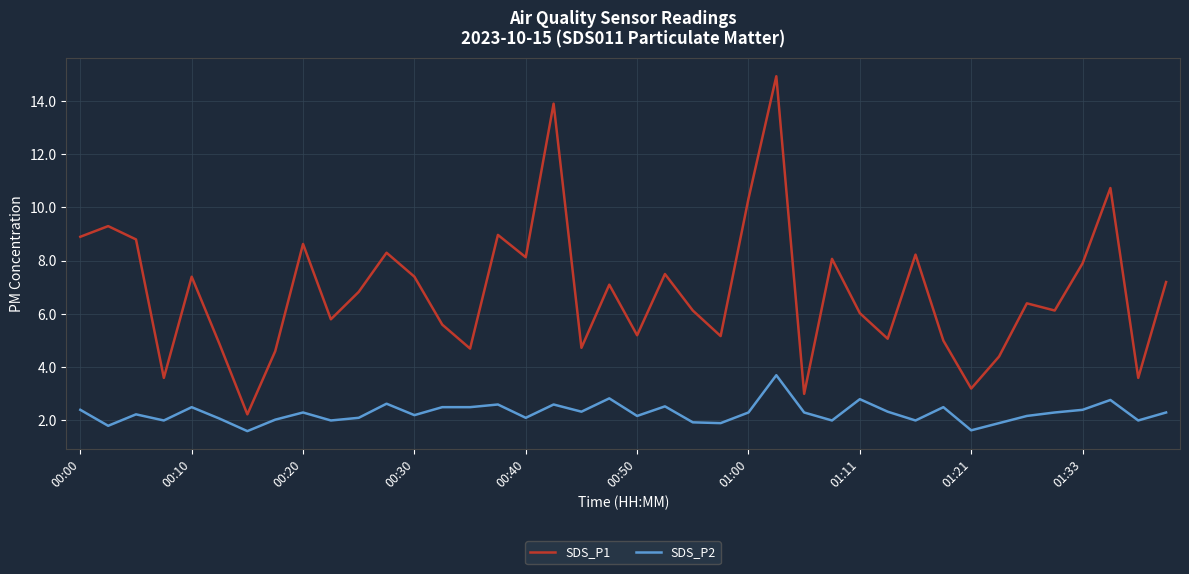

What is the sum of all SDS_P1 values?

274.0